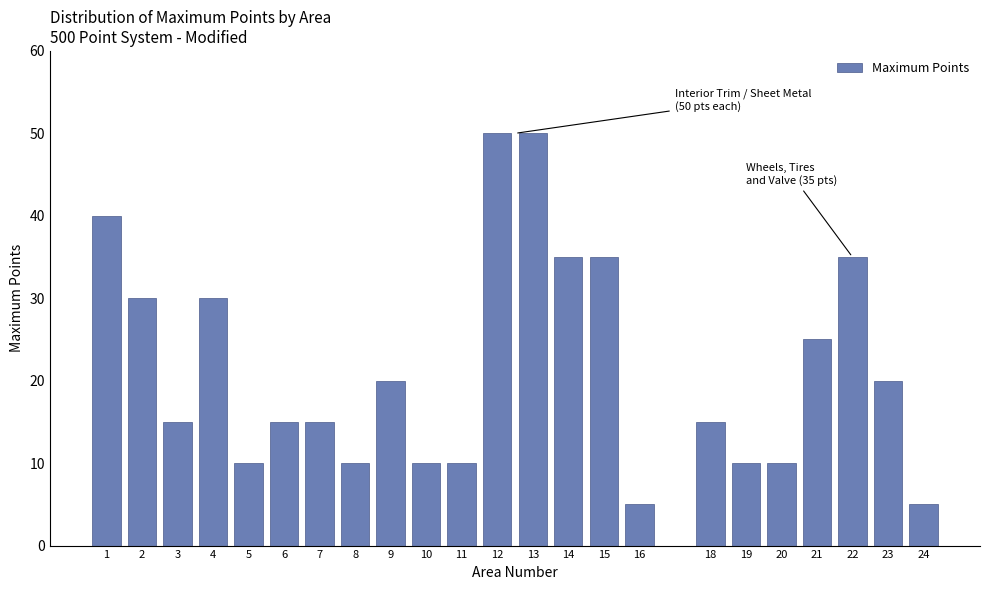

Reading left to right, transcribe all the data shown in this chart.

40	30	15	30	10	15	15	10	20	10	10	50	50	35	35	5	15	10	10	25	35	20	5